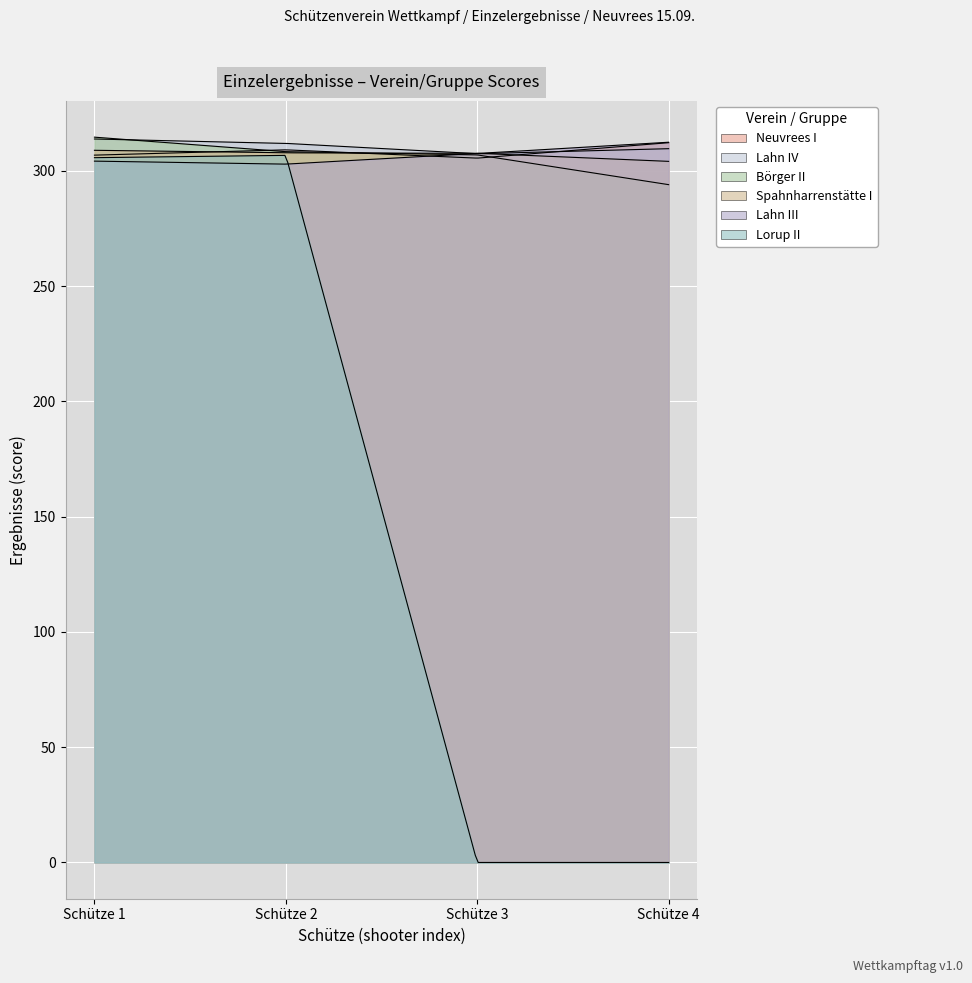

What is the maximum value shown in the chart?

314.6